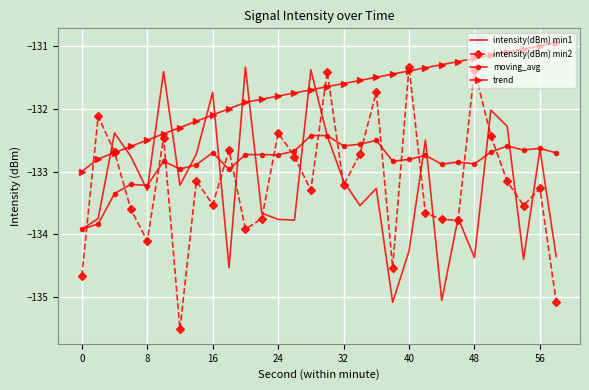

What is the minimum value shown in the chart?

-135.5